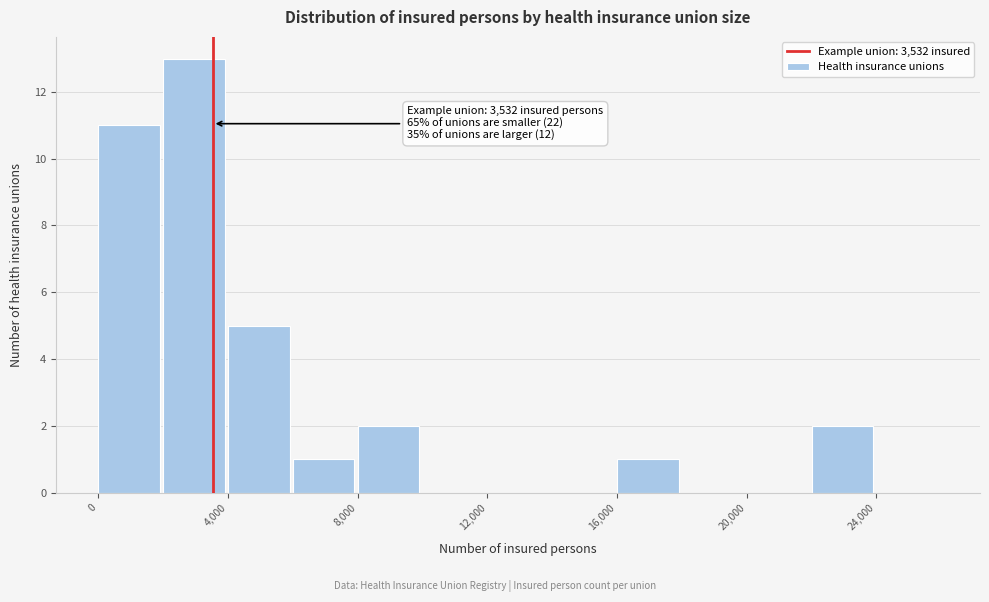

Which range on the x-axis has the tallest bar?

2000 to 4000